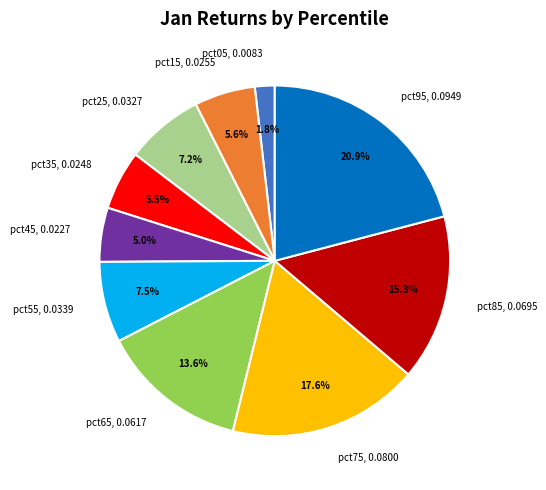

To the nearest percent, what is the difference between the largest and smallest slice percentages?

19%